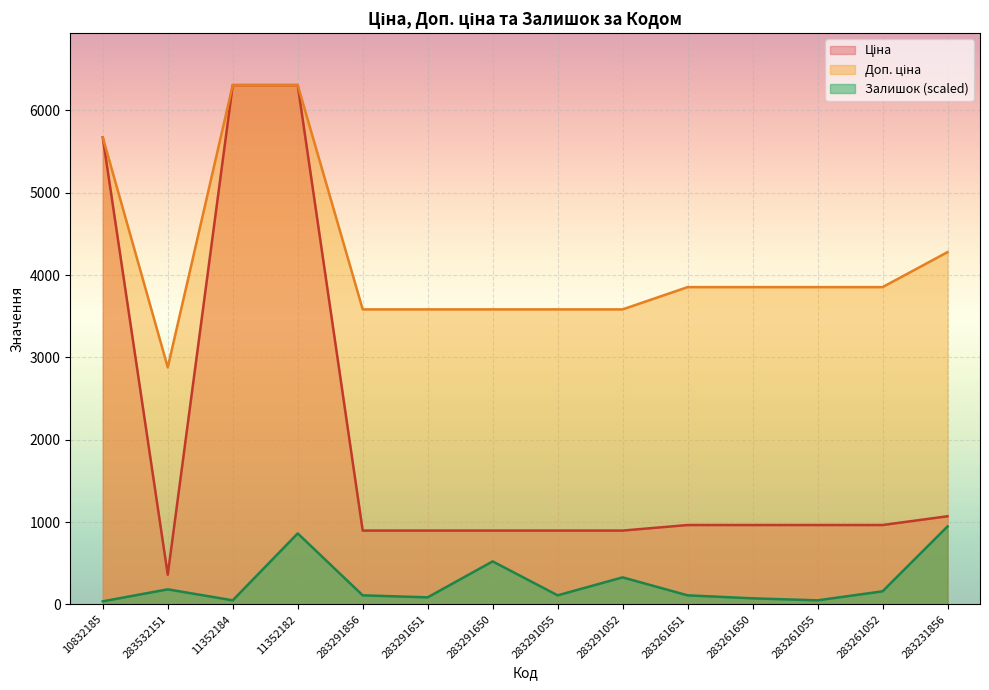

Between 283261052 and 283231856, which series saw the biggest shift?

Залишок (scaled)